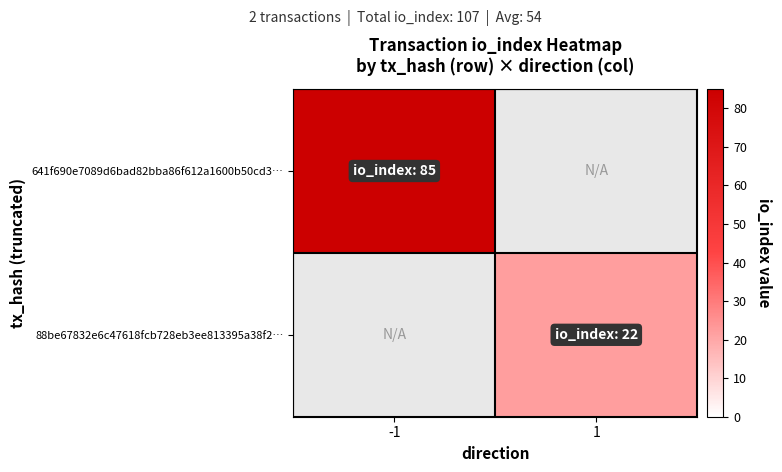

At -1, list the series in order from largest to smallest.

641f690e7089d6bad82bba86f612a1600b50cd3…, 88be67832e6c47618fcb728eb3ee813395a38f2…